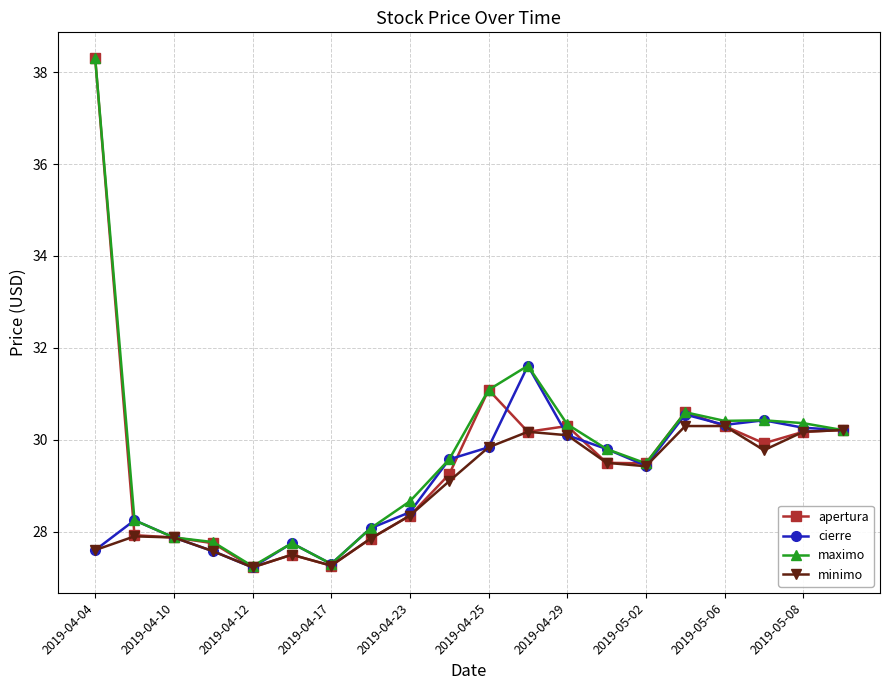

How many data points does each series have?

20